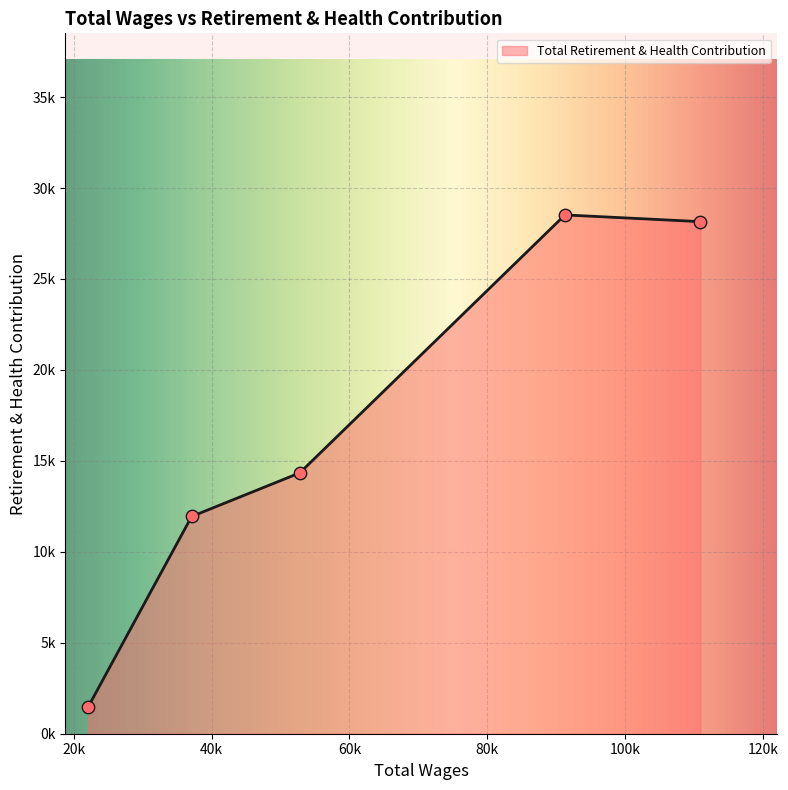

Is this an area chart (filled region under the line)?

Yes